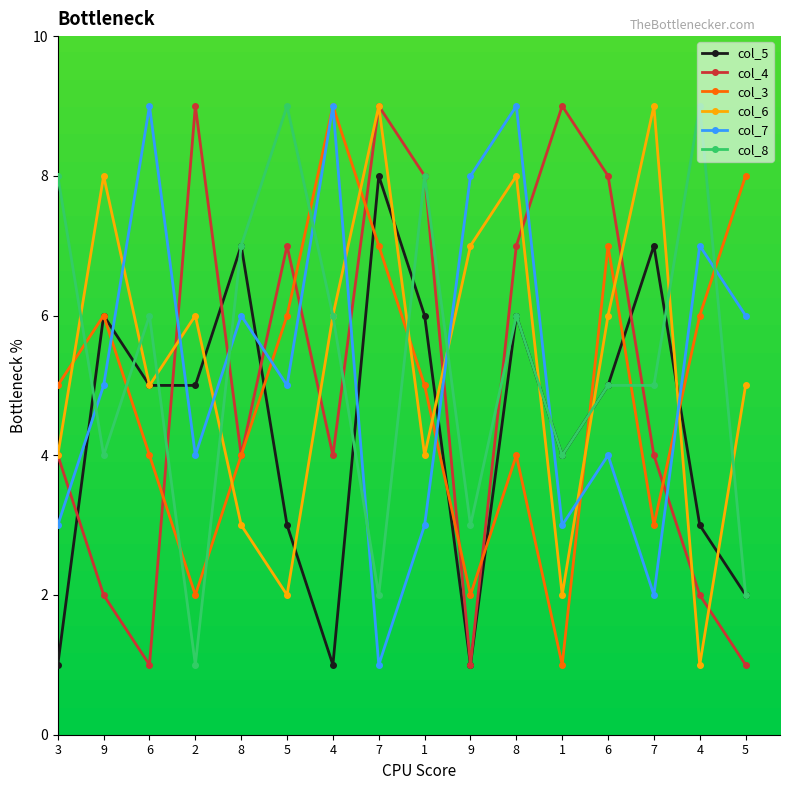

Count the number of categories in the chart.

16